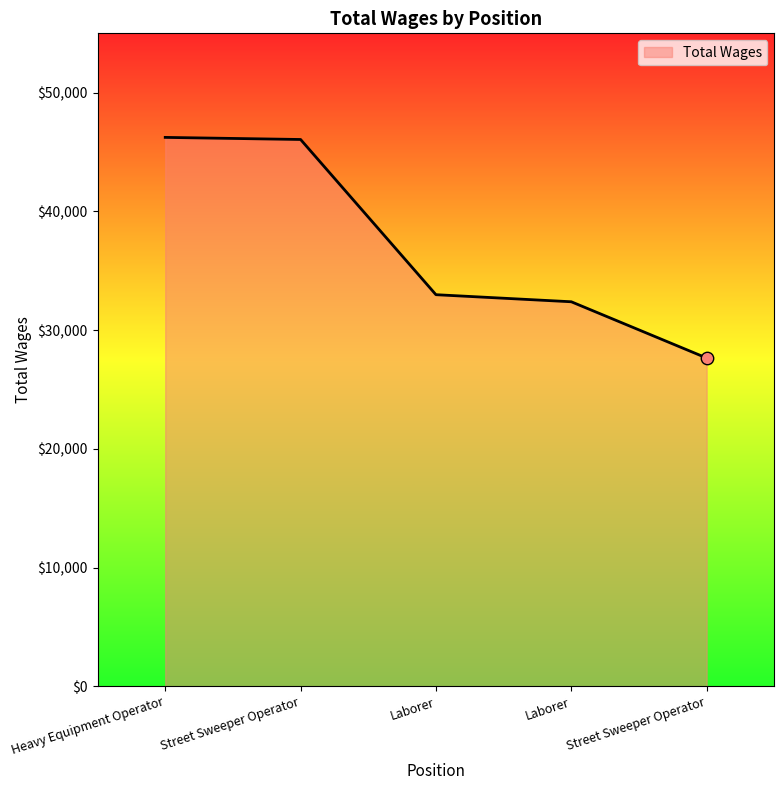

What is the change in value from Laborer to Street Sweeper Operator?

-5335